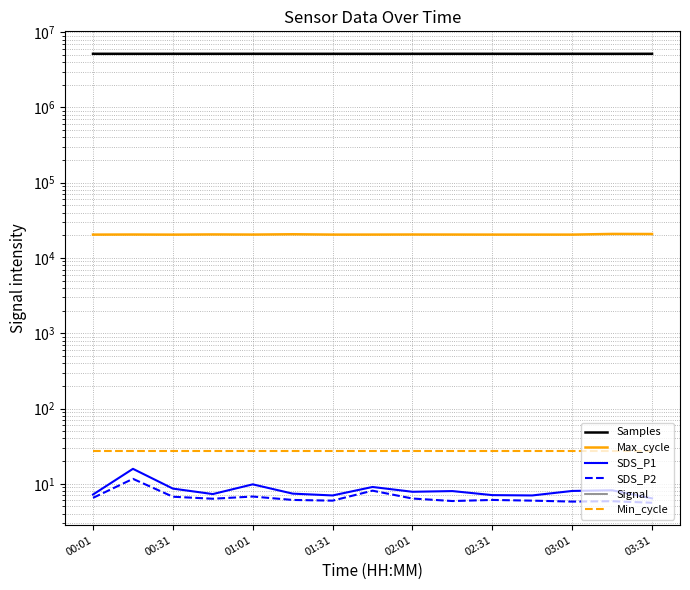

In SDS_P1, how many points are lower than both neighbors (excluding endpoints)?

4